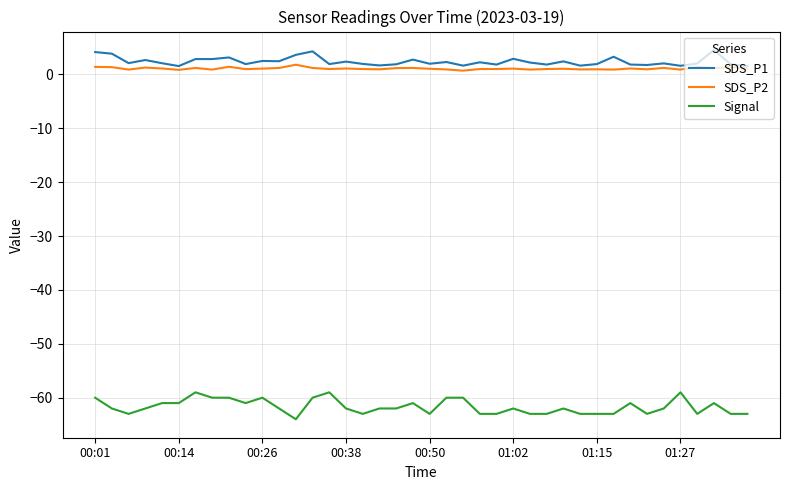

Rank the series by their maximum value, from highest to lowest.

SDS_P1, SDS_P2, Signal